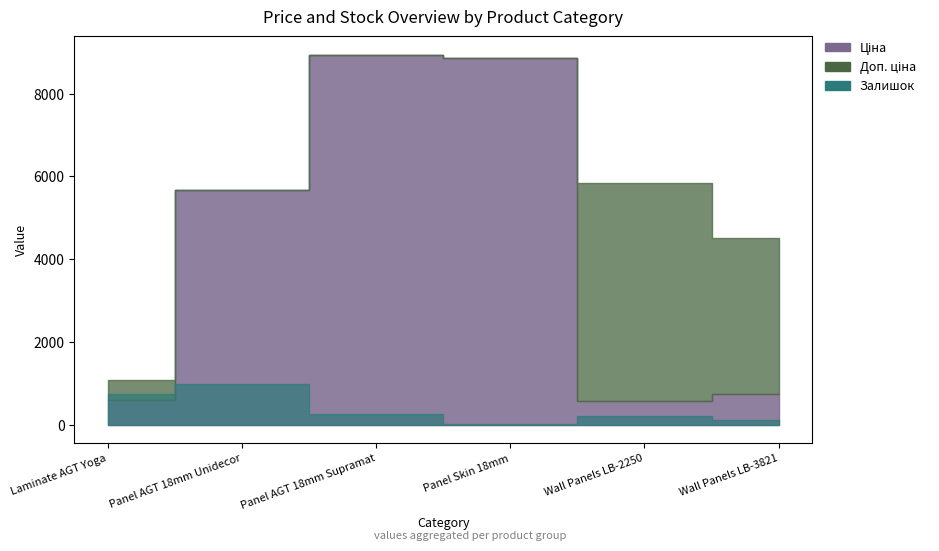

At how many categories does at least one series exceed 4391?

5